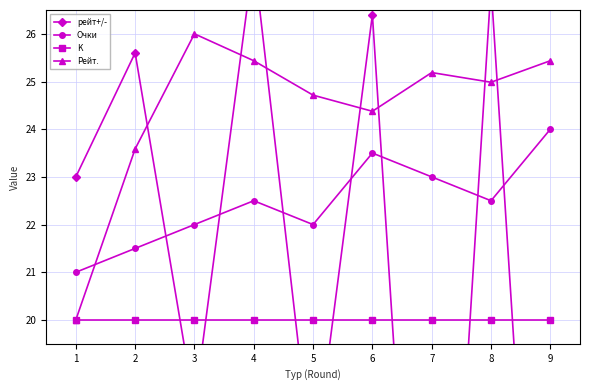

Between 1 and 2, which series saw the biggest shift?

Рейт.